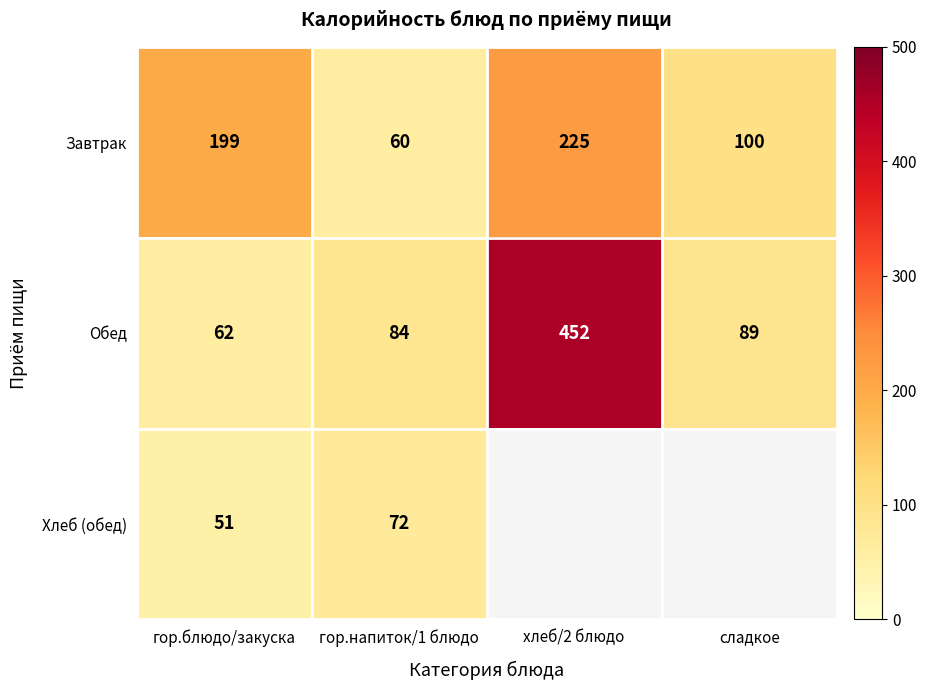

What is the sum of the Завтрак values at гор.напиток/1 блюдо and гор.блюдо/закуска?

259